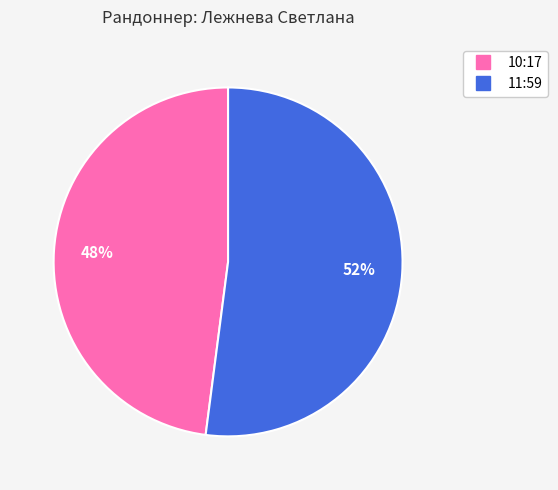

Approximately how many times larger is the value at 10:17 compared to 11:59?

0.9